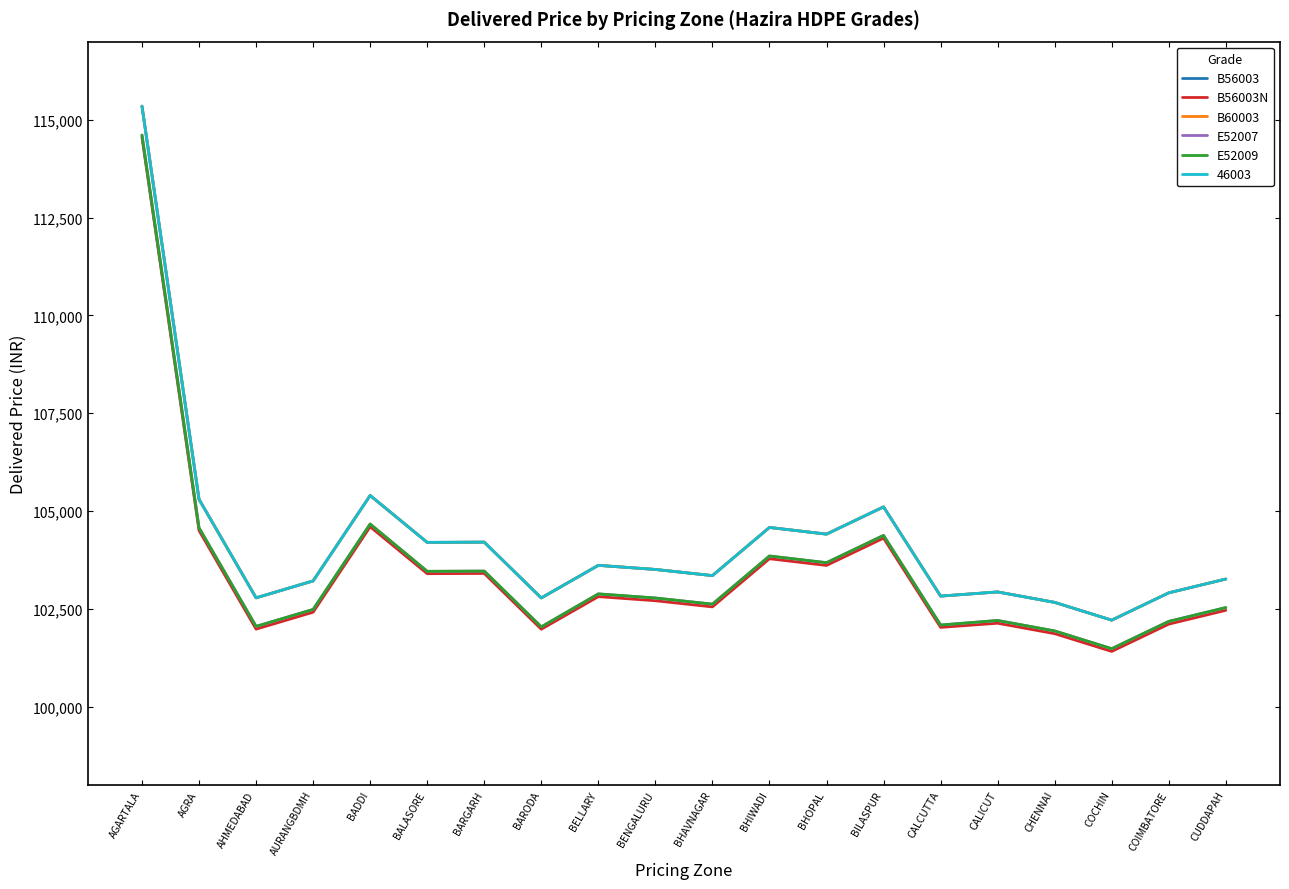

Is it true that B60003 equals 24631 at AHMEDABAD?

False